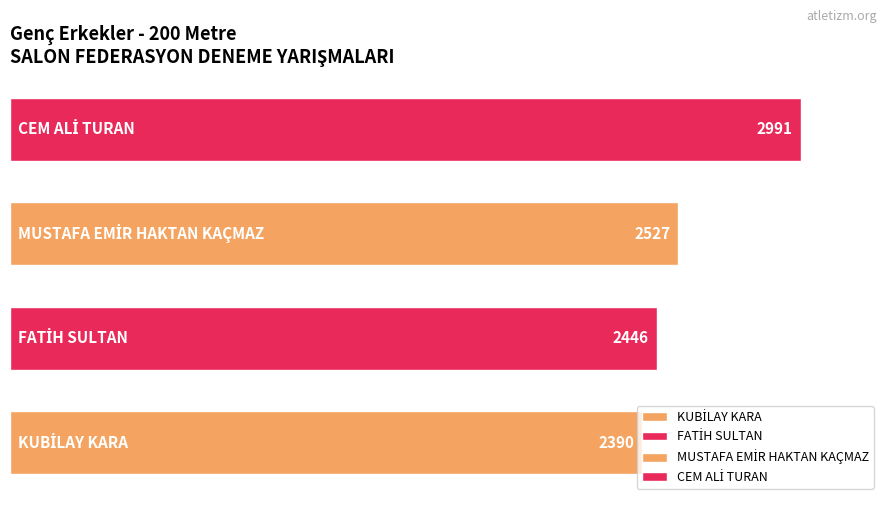

Does the chart contain any negative values?

No